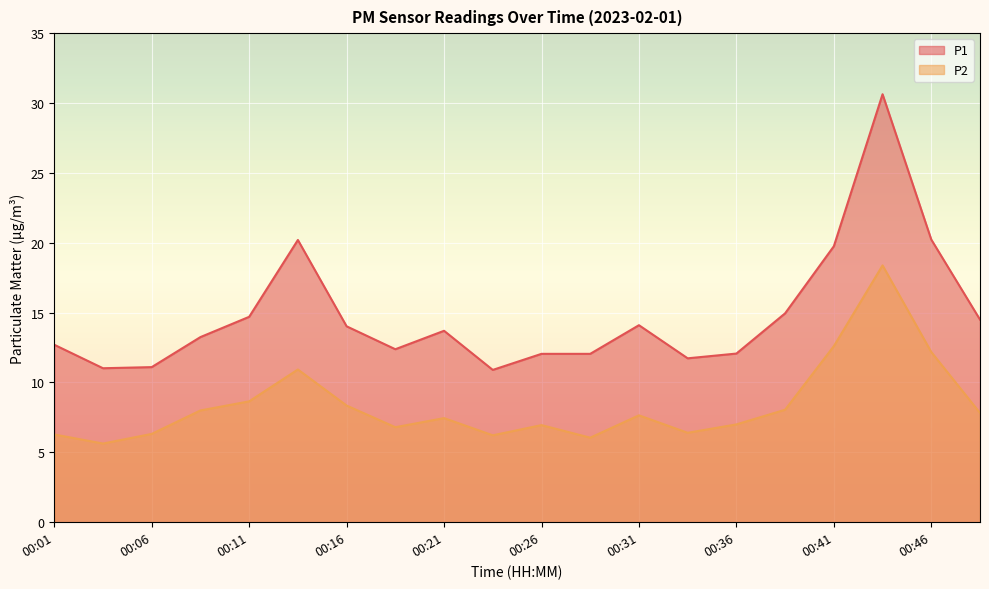

True or false: P2 and P1 intersect in this chart.

False